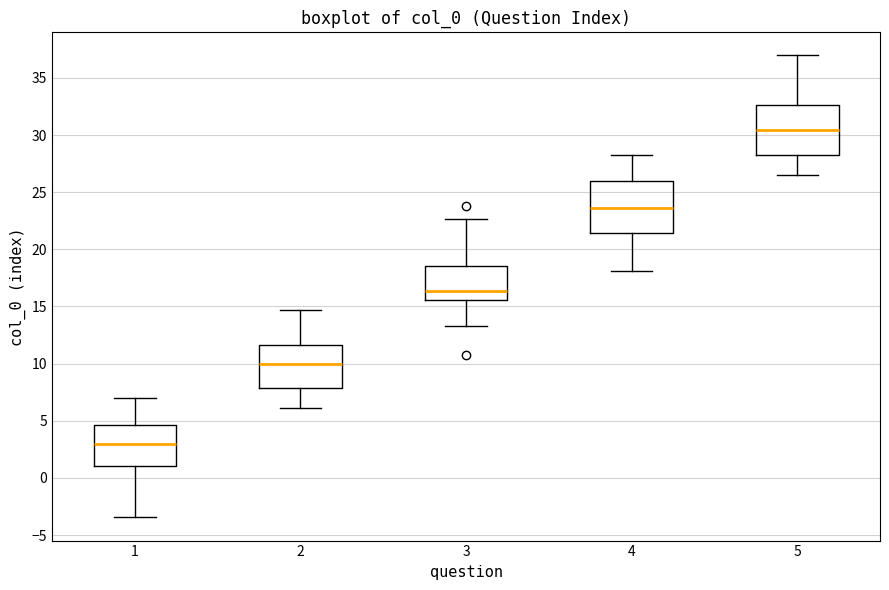

Which box has the highest median line?

5